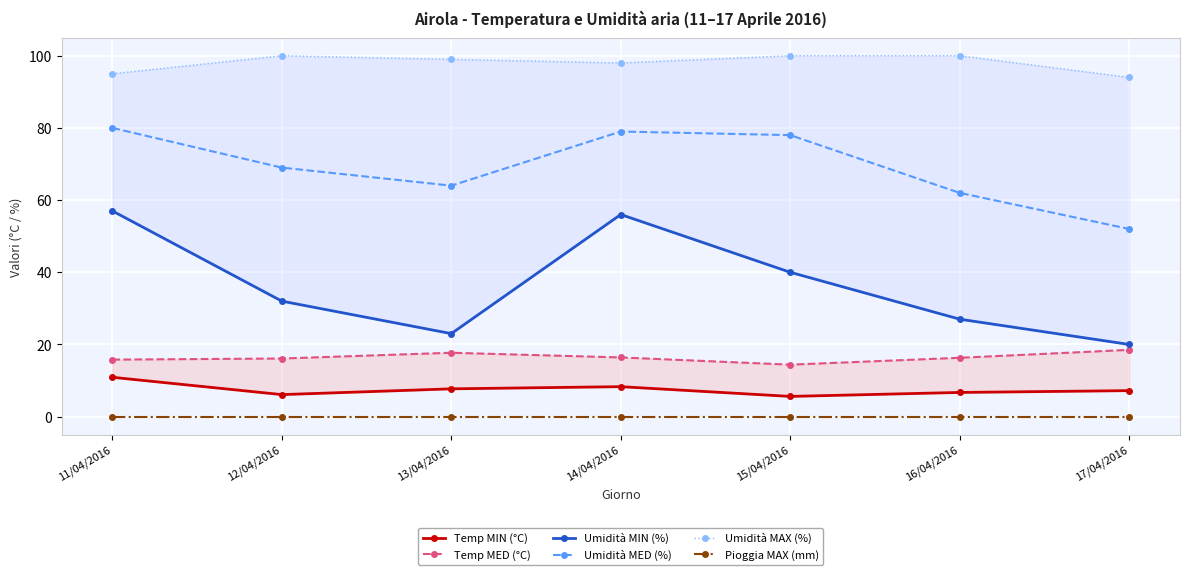

List the series in order of their peak value, highest first.

Umidità MAX (%), Umidità MED (%), Umidità MIN (%), Temp MED (°C), Temp MIN (°C), Pioggia MAX (mm)